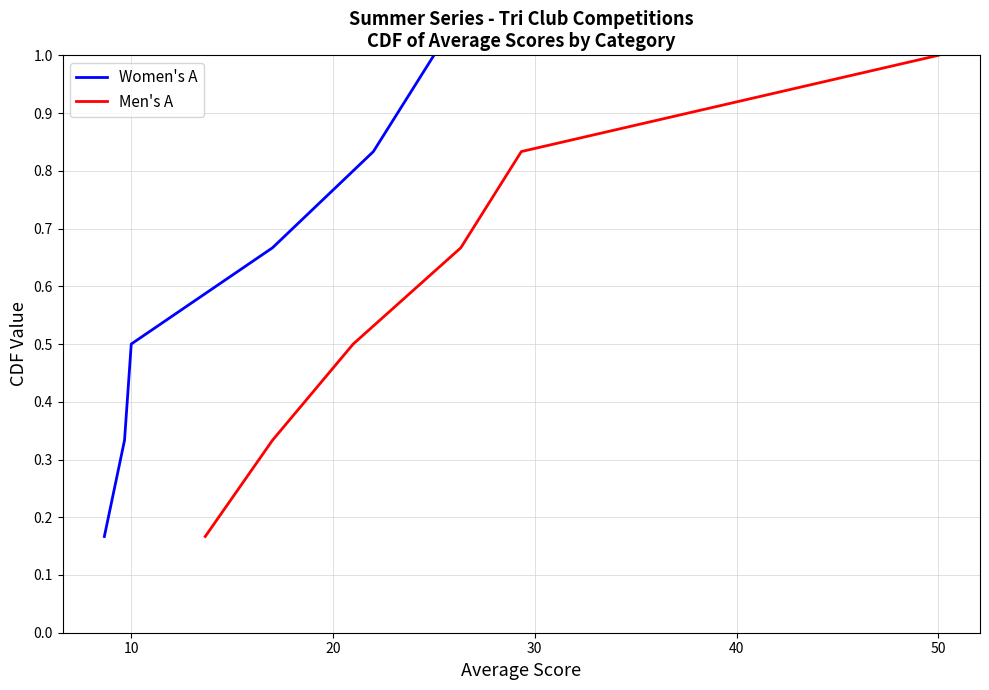

What is the average value of the Men's A series?

0.6